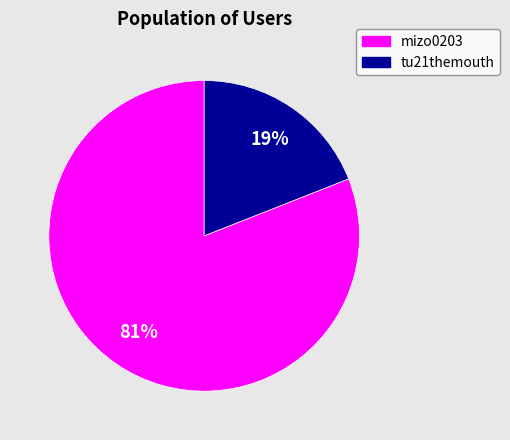

What percentage is the mizo0203 slice, to the nearest percent?

81%